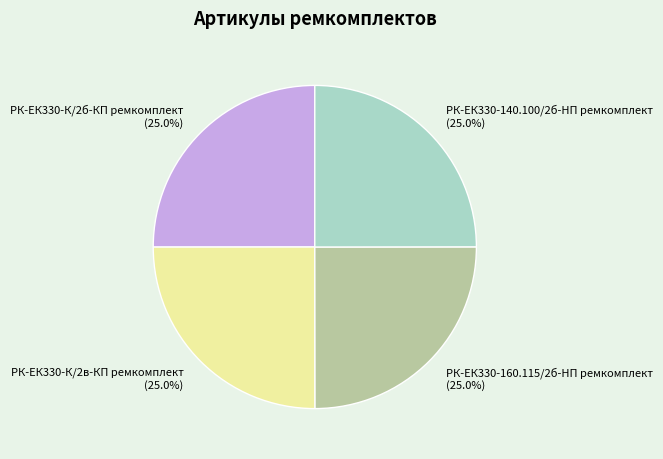

What is the total percentage of РК-ЕК330-160.115/2б-HП ремкомплект and РК-ЕК330-К/2б-КП ремкомплект?

50.0%